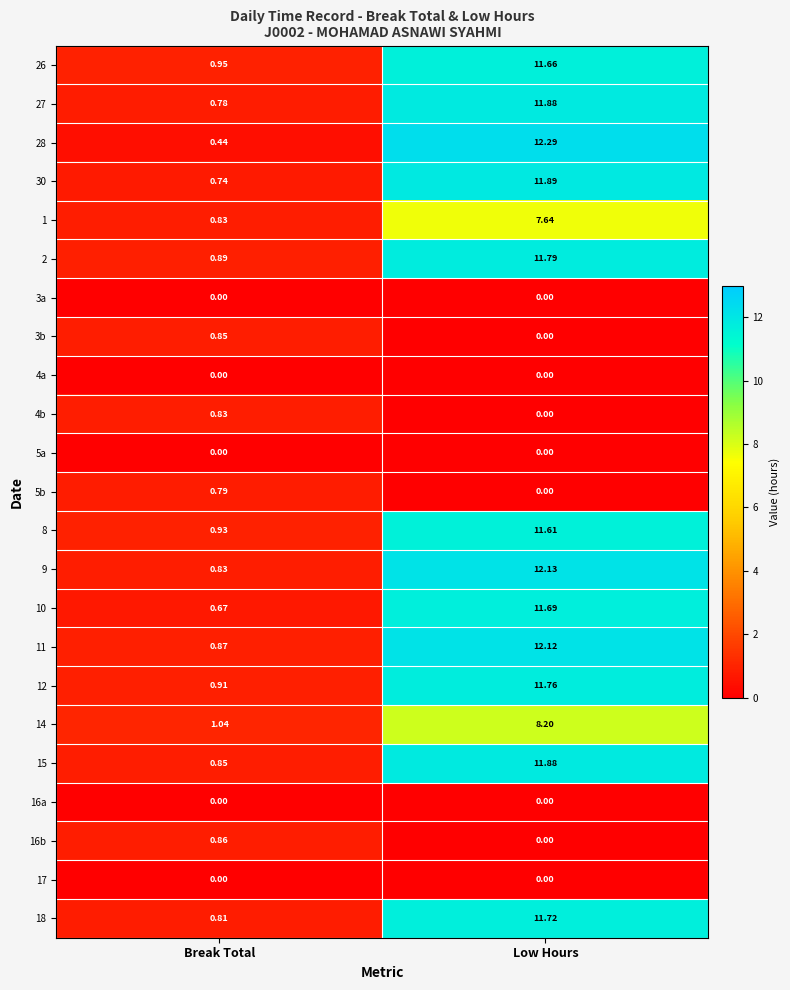

Which series changed the most between Break Total and Low Hours?

28